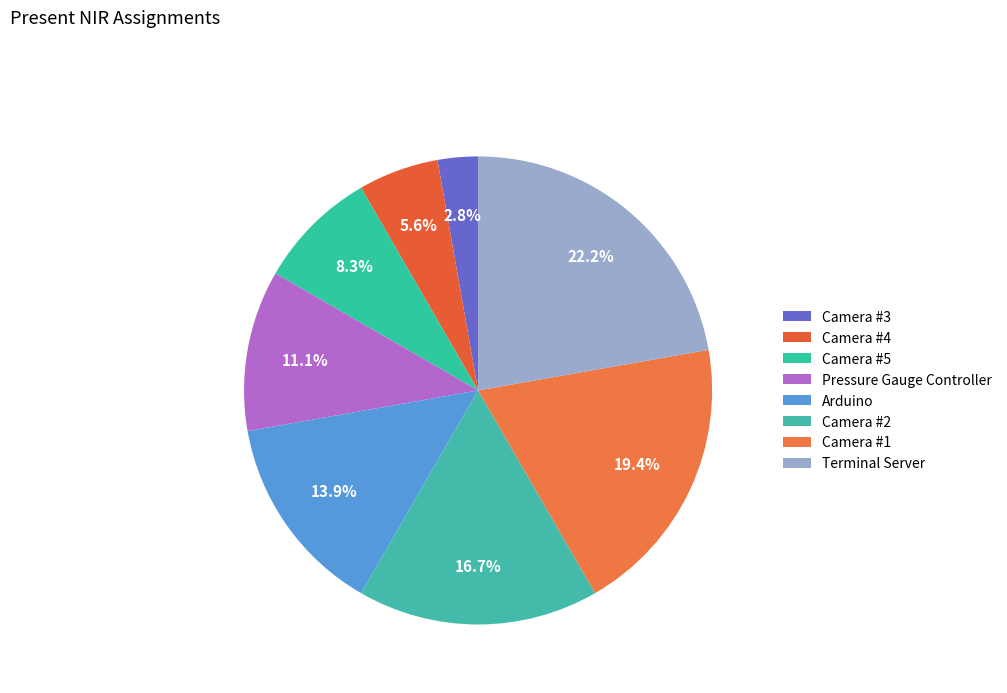

Count the number of slices in the pie.

8